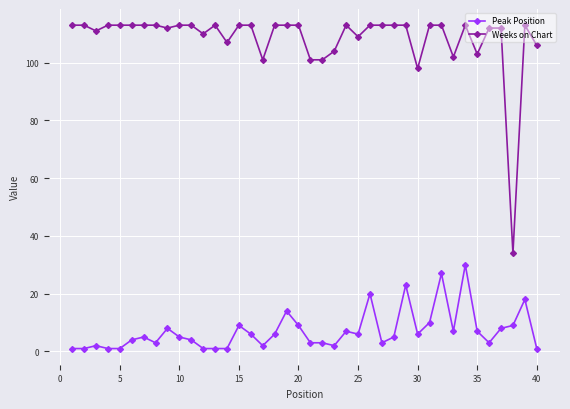

List the series in order of their overall mean, highest first.

Weeks on Chart, Peak Position